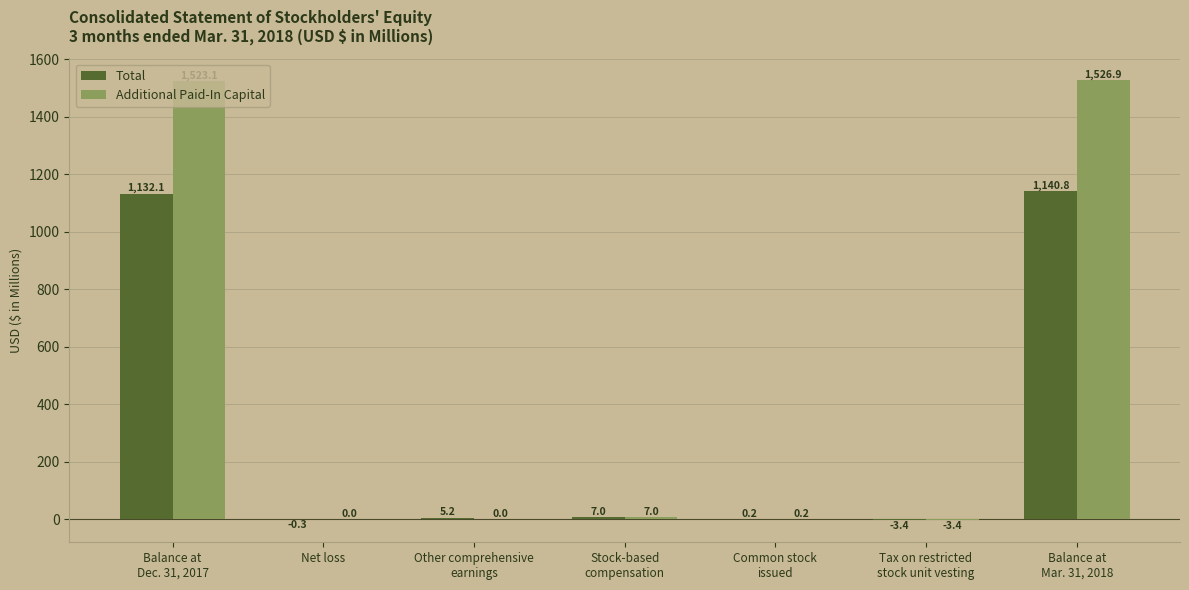

What is the maximum value for Additional Paid-In Capital?

1526.9